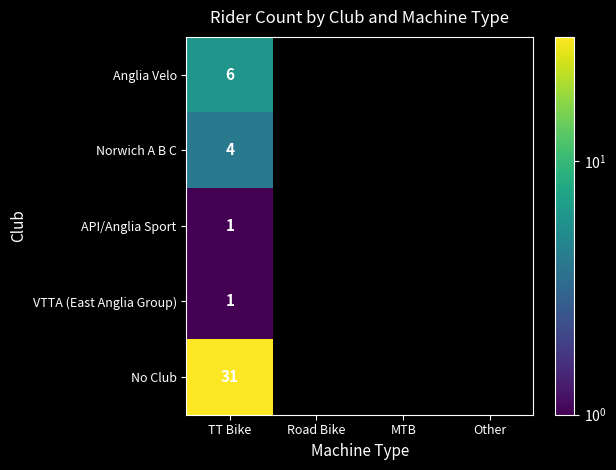

What is the total value across all series at TT Bike?

43